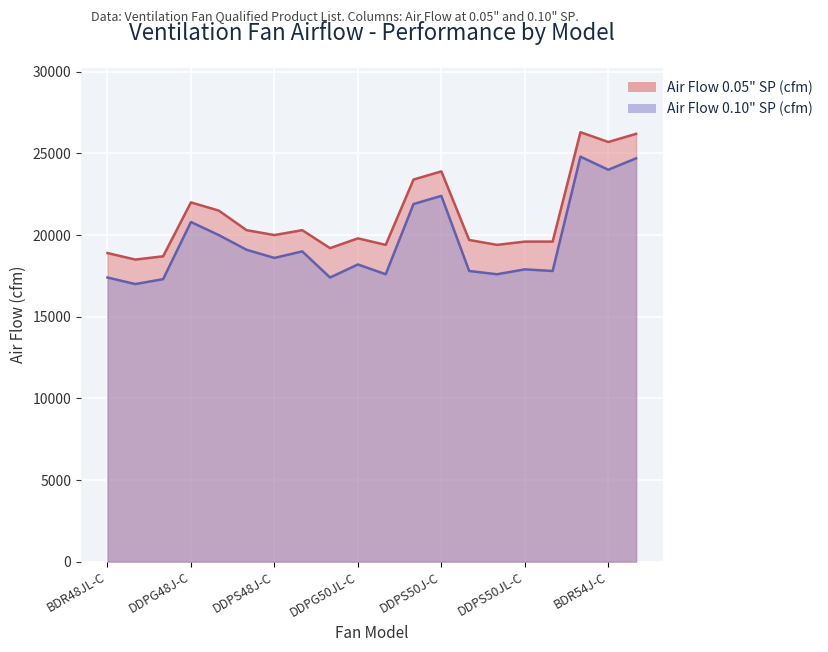

Rank the series at DDPG48J-C from lowest to highest value.

Air Flow 0.10 SP (cfm), Air Flow 0.05 SP (cfm)